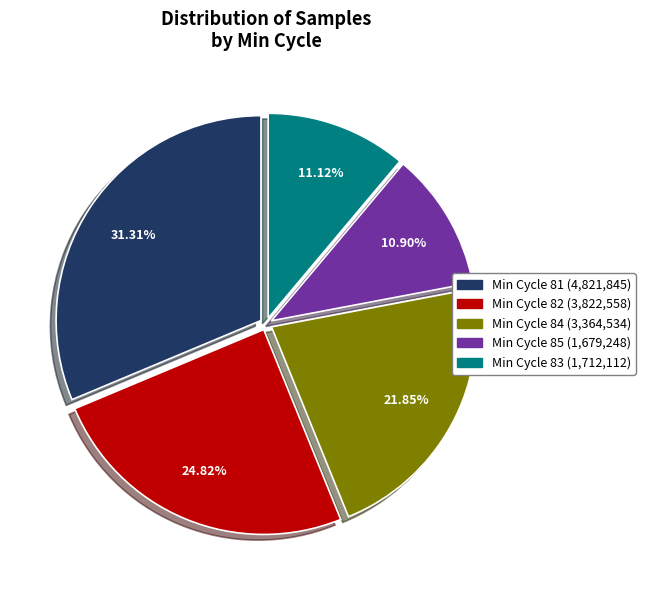

Combined, do Min Cycle 84 (3,364,534) and Min Cycle 81 (4,821,845) account for over 50%?

Yes